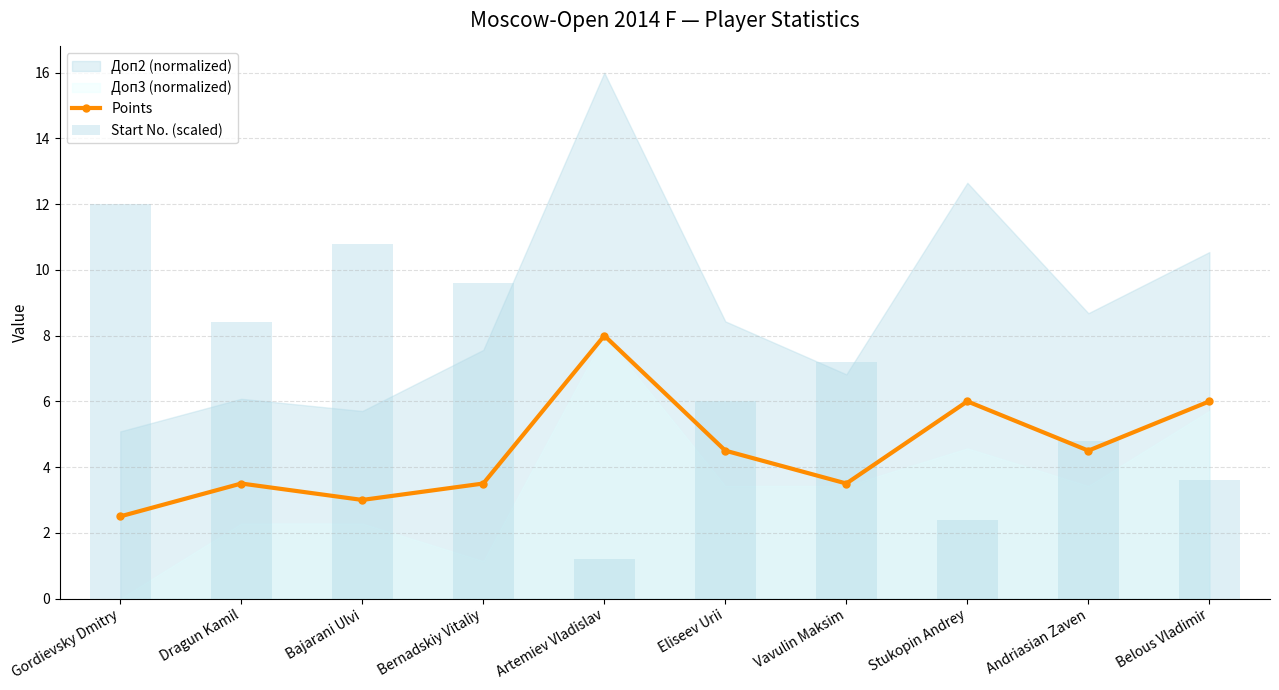

Reading right to left, extract all data points from this chart.

Points: 6.0	4.5	6.0	3.5	4.5	8.0	3.5	3.0	3.5	2.5
Start No. (scaled): 3.6	4.8	2.4	7.2	6.0	1.2	9.6	10.8	8.4	12.0